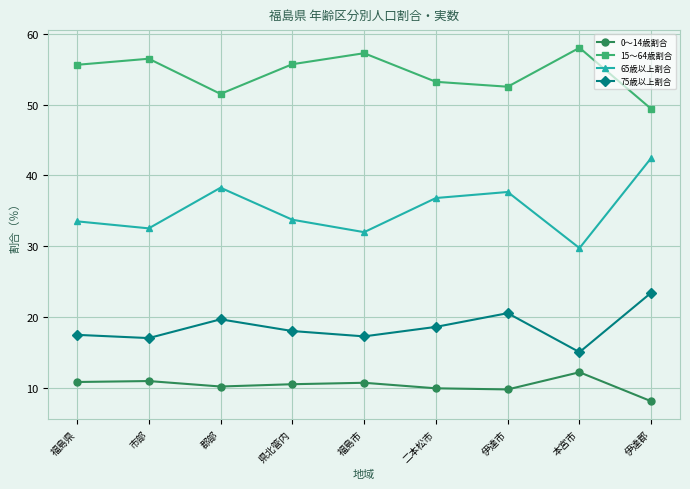

What is the label of the 5th point from the left?

福島市